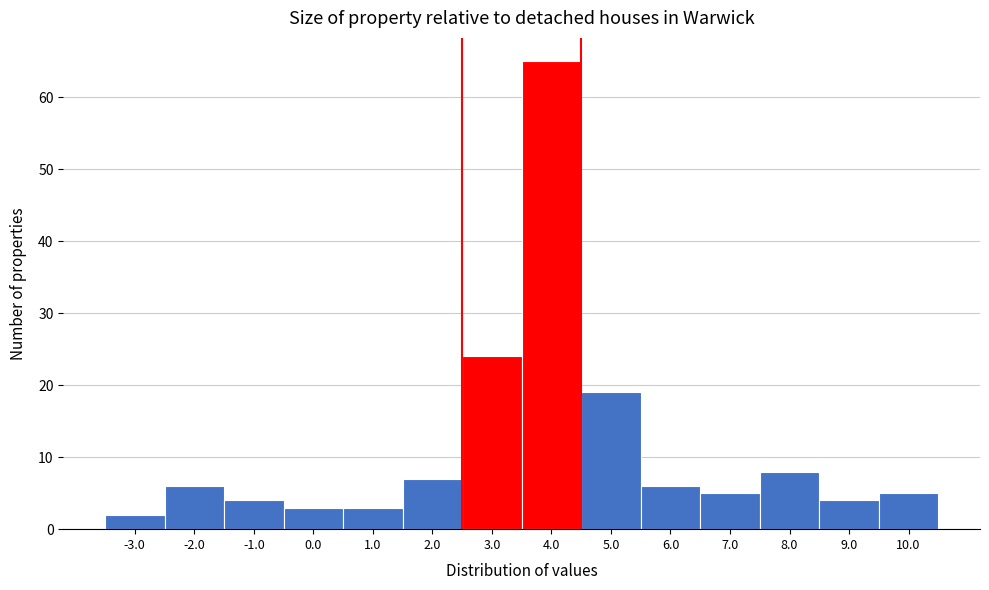

Reading left to right, what are all the values shown in this chart?

2	6	4	3	3	7	24	65	19	6	5	8	4	5